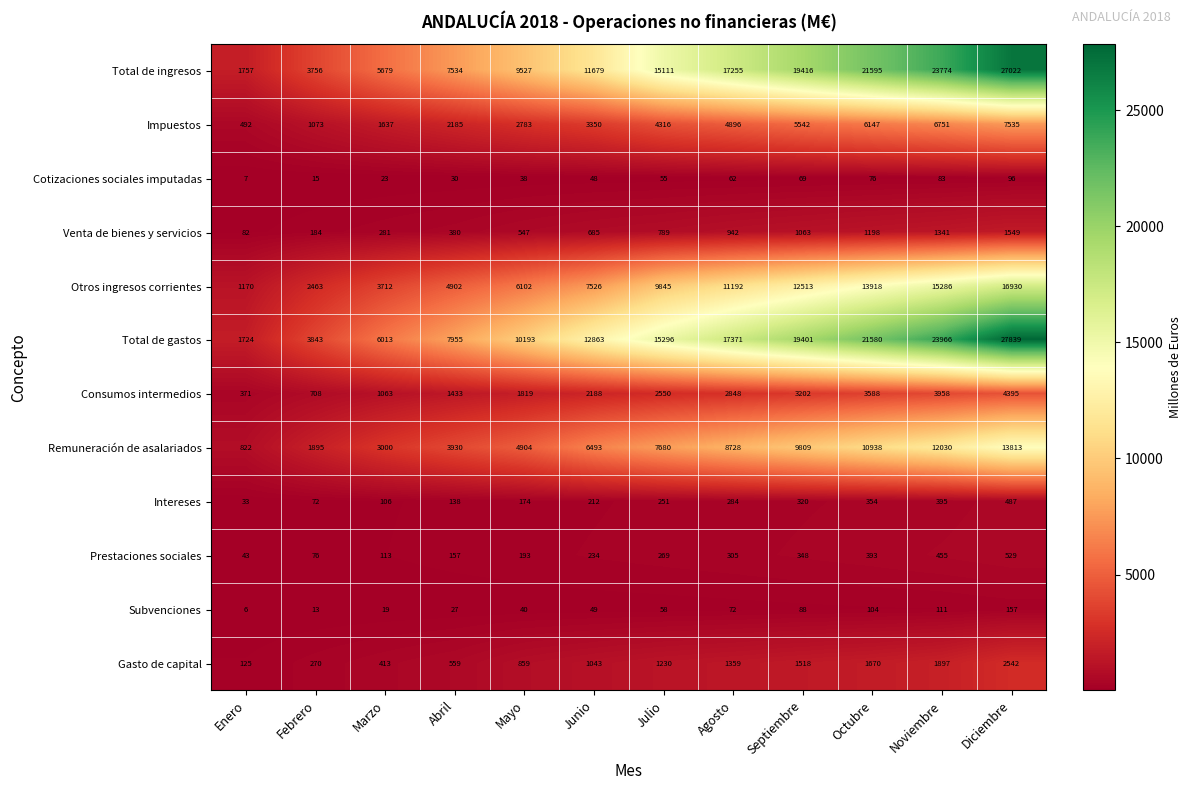

What is the total value across all series at Julio?

57450